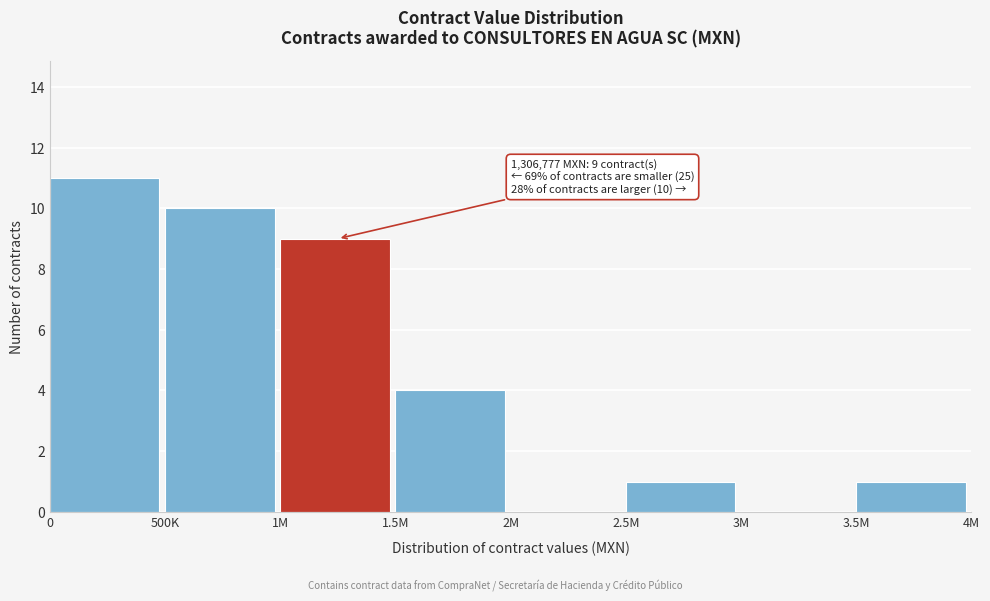

Reading right to left, list all the values displayed in this chart.

3.5M=1	3M=0	2.5M=1	2M=0	1.5M=4	1M=9	500K=10	0=11